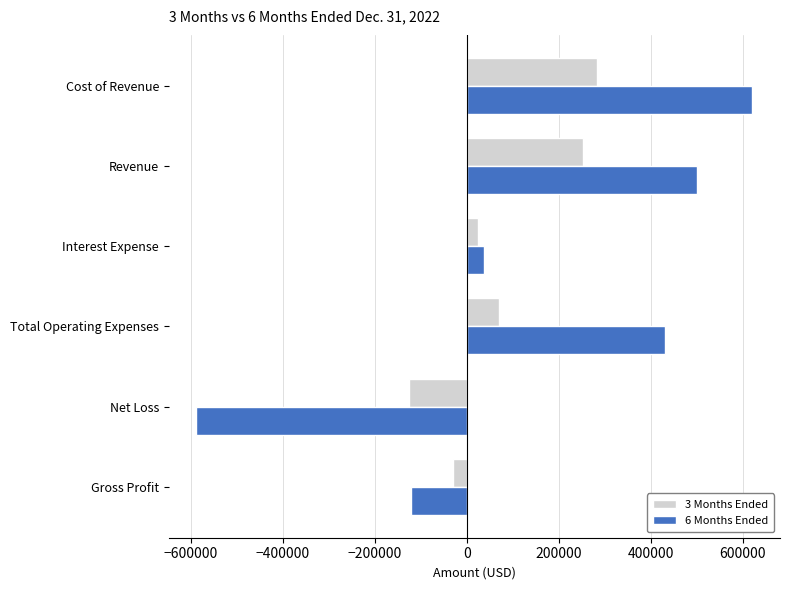

Which label corresponds to the smallest value in the chart?

Net Loss